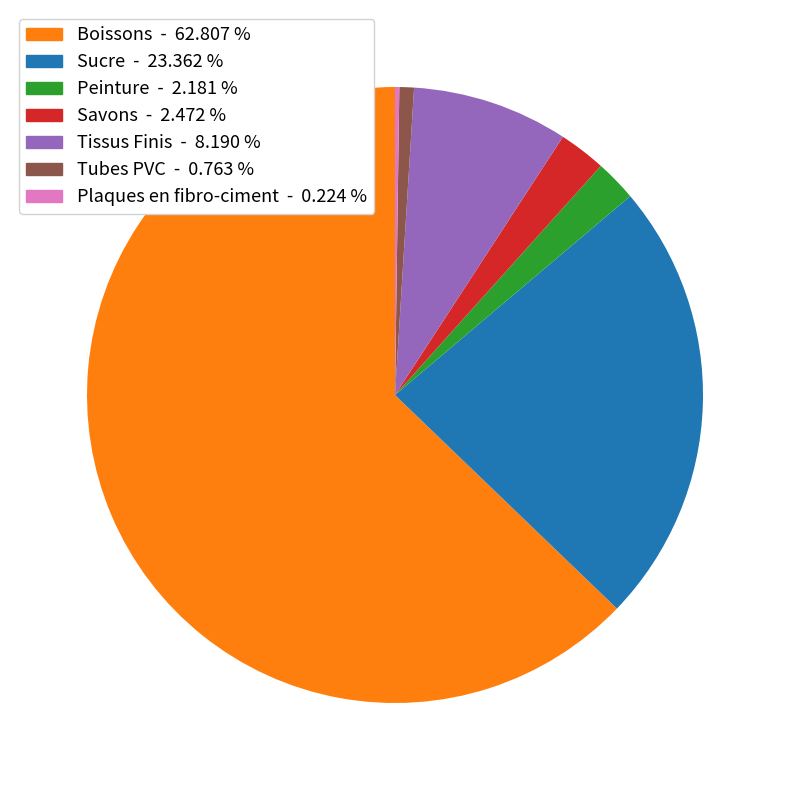

Is the sum of Boissons - 62.807 % and Tissus Finis - 8.190 % greater than half?

Yes